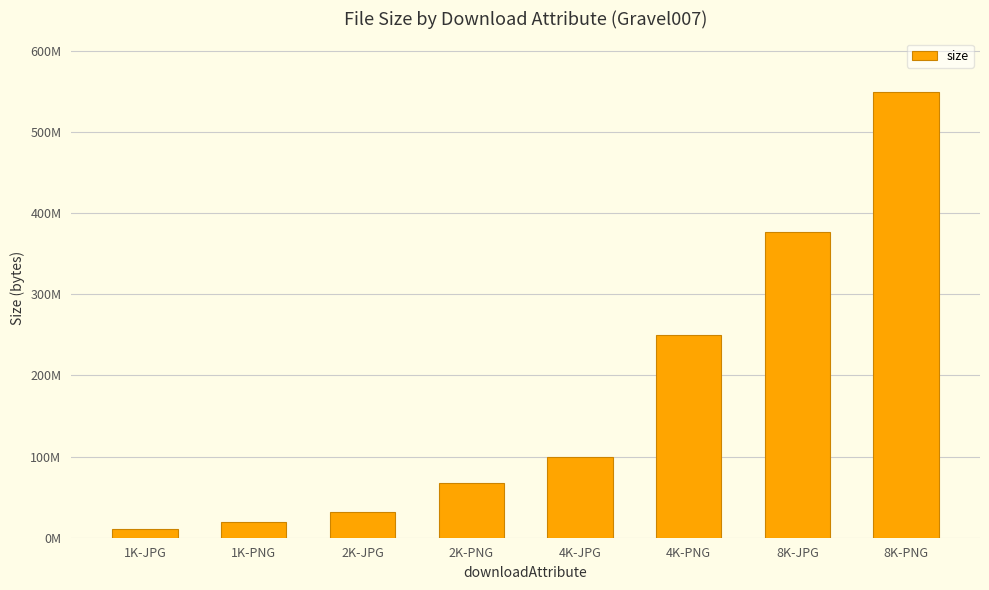

Rank the categories by value from lowest to highest.

1K-JPG, 1K-PNG, 2K-JPG, 2K-PNG, 4K-JPG, 4K-PNG, 8K-JPG, 8K-PNG